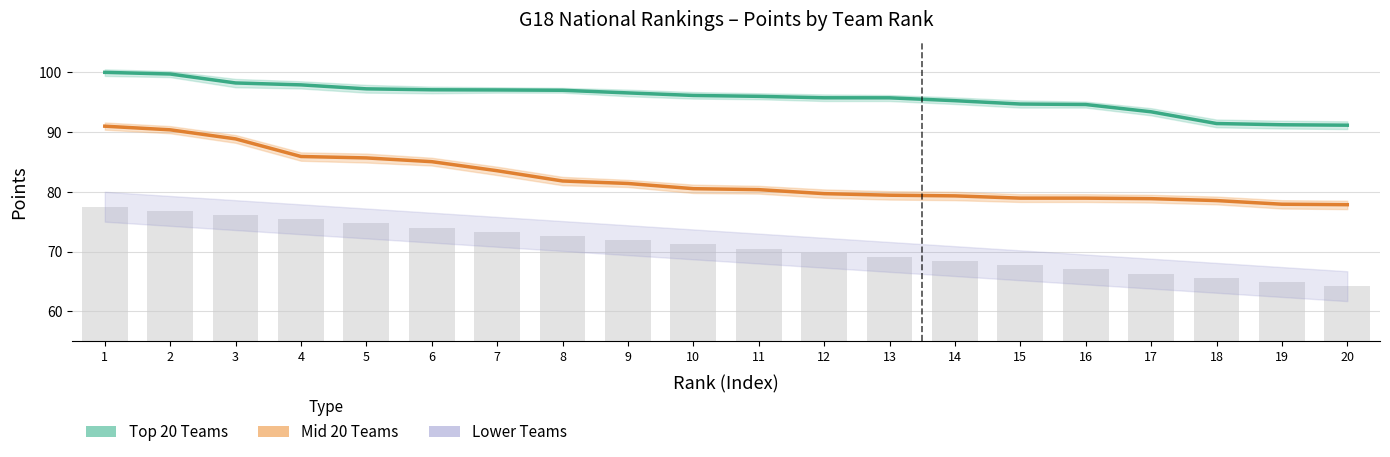

What is the sum of all Mid 20 Teams values?

1643.9